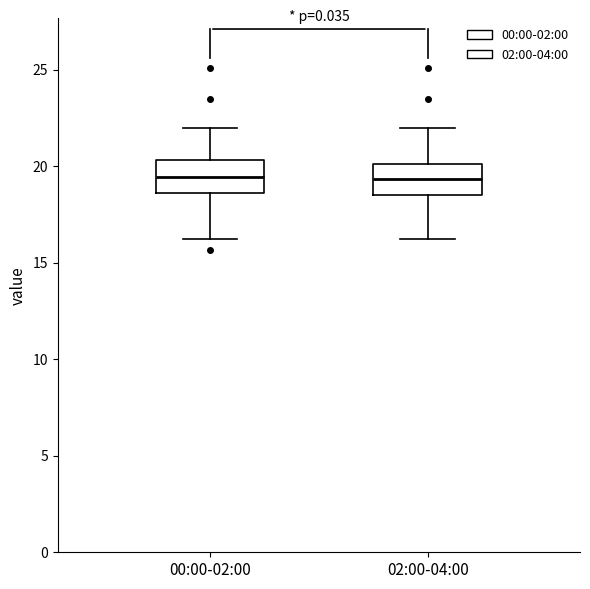

Where does the upper whisker of the box for 02:00-04:00 end on the y-axis? The values are not printed on the chart, so give them approximately, as read against the axis.

22.0